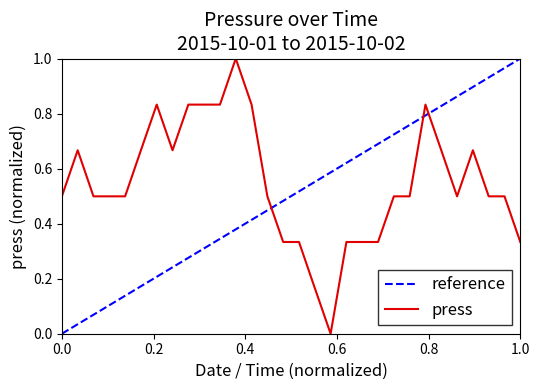

Which series has the largest total across all categories?

press